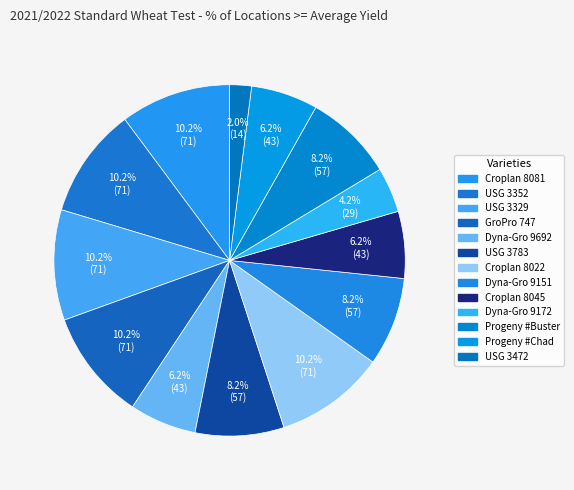

What is the change in value from GroPro 747 to Croplan 8045?

-28